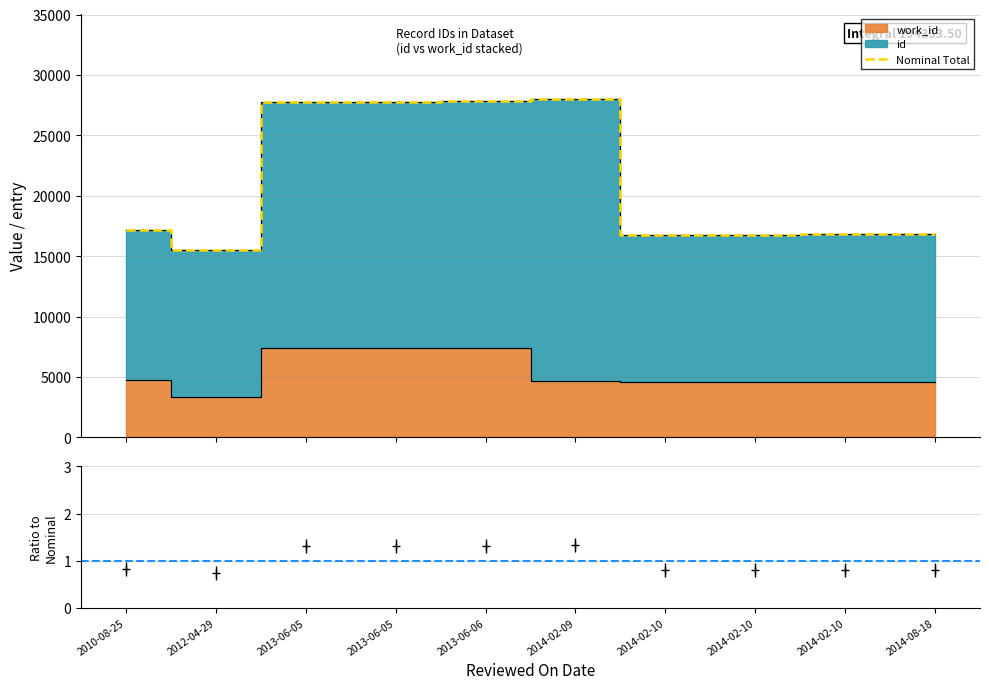

What is the sum of all values?

211311